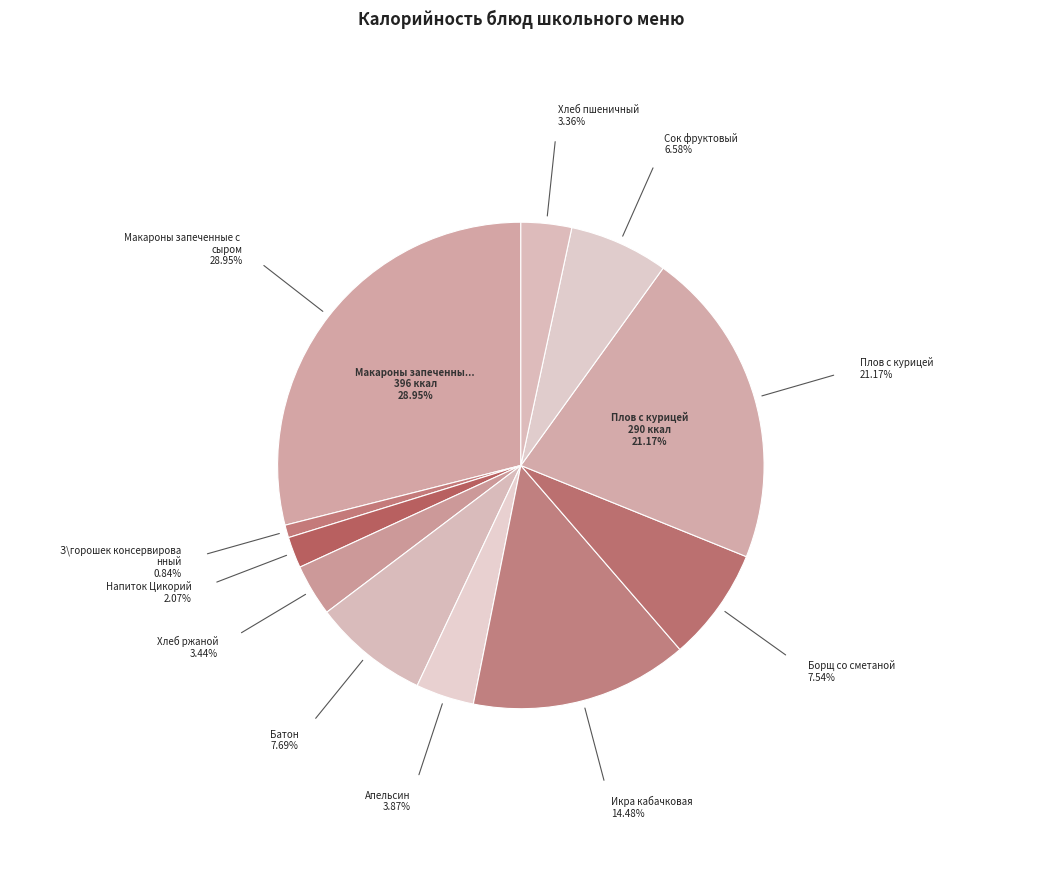

Count the number of slices in the pie.

11